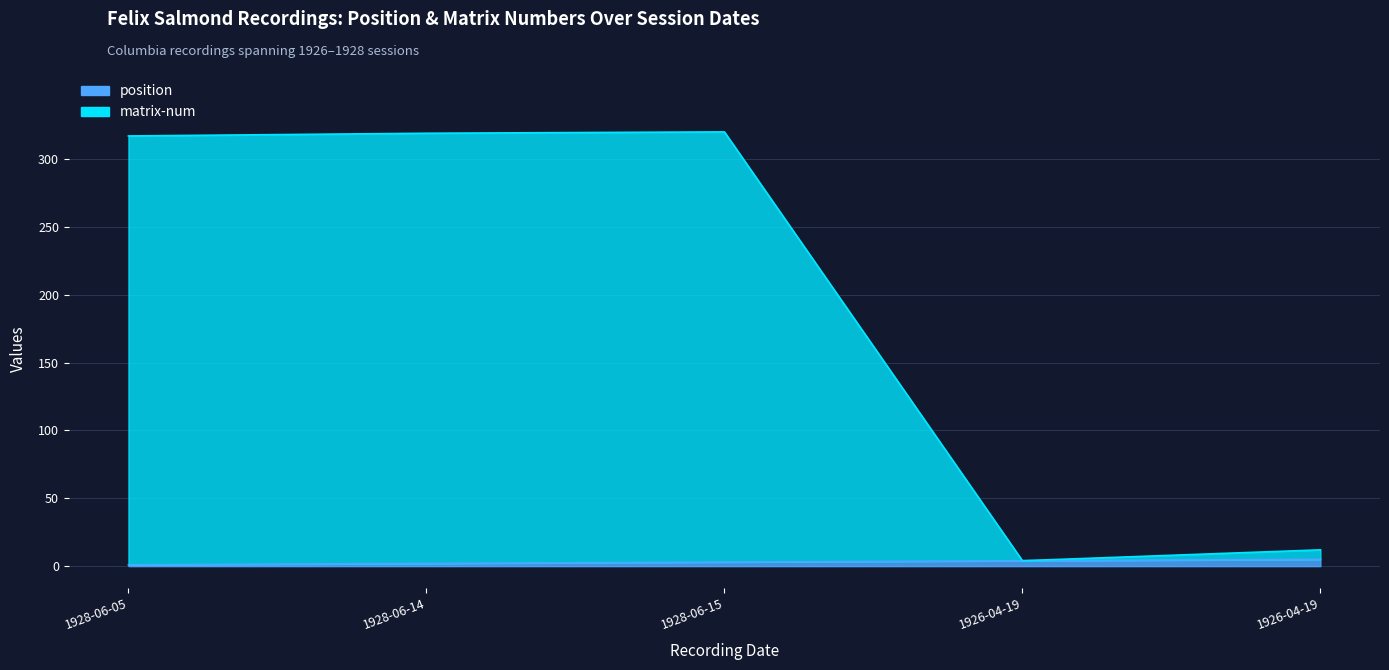

How many position values are between 2 and 4?

3